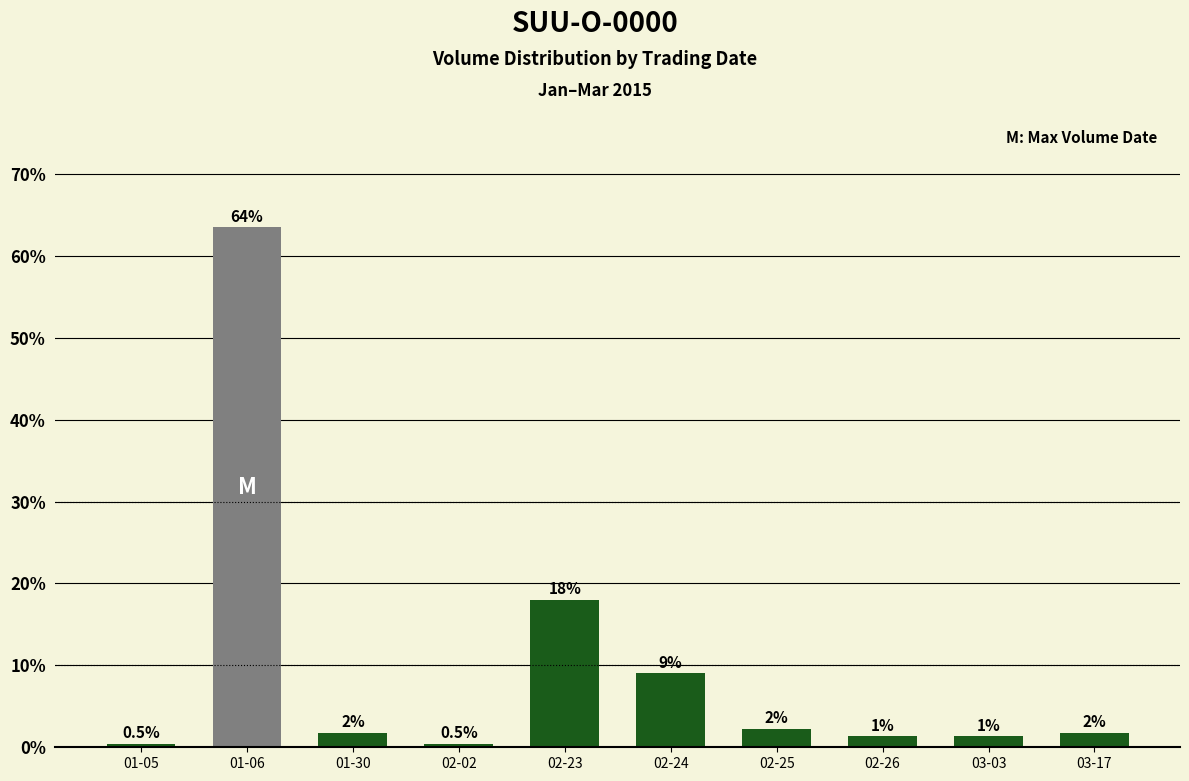

What is the difference between the maximum and minimum values?

63.1